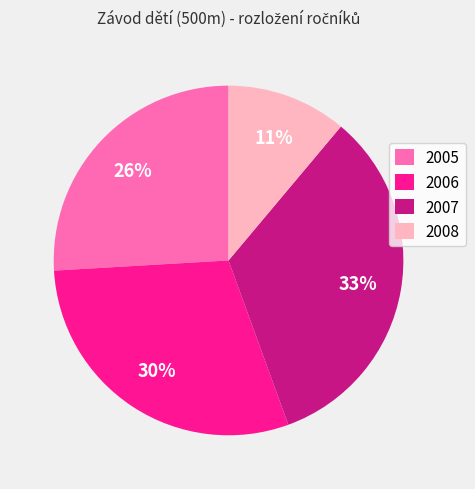

Which has a higher value, 2006 or 2008?

2006